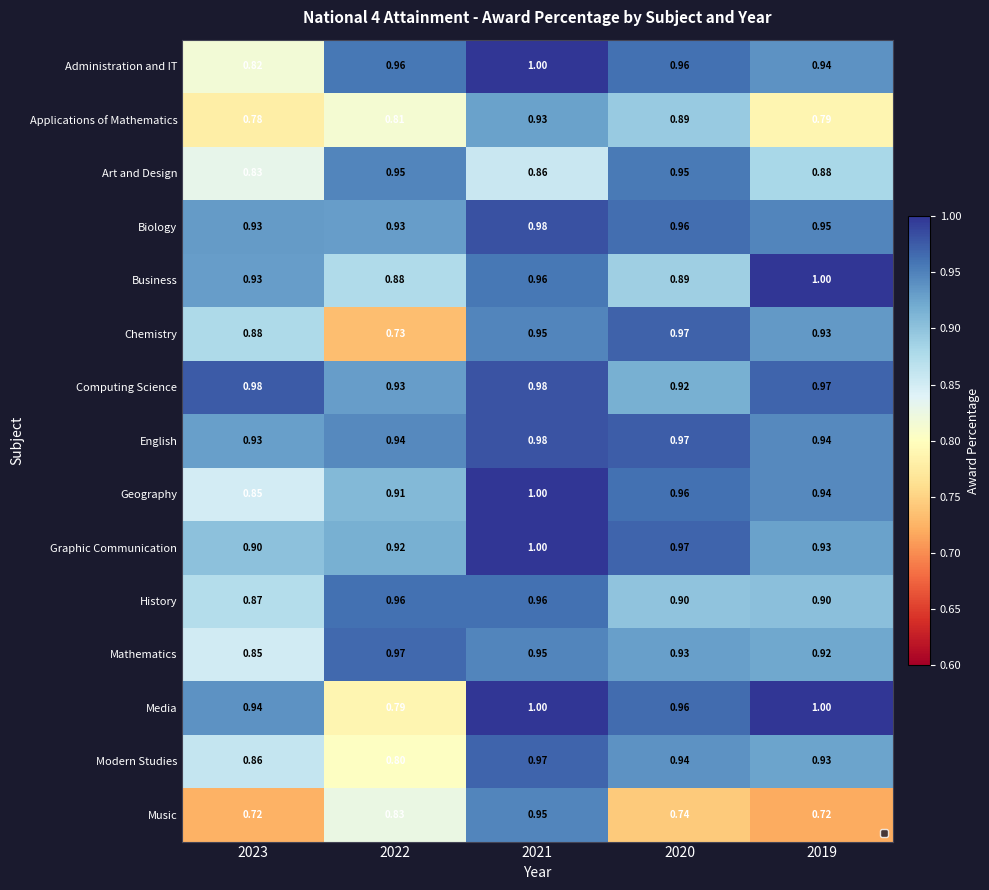

Which series has the largest total across all categories?

Computing Science